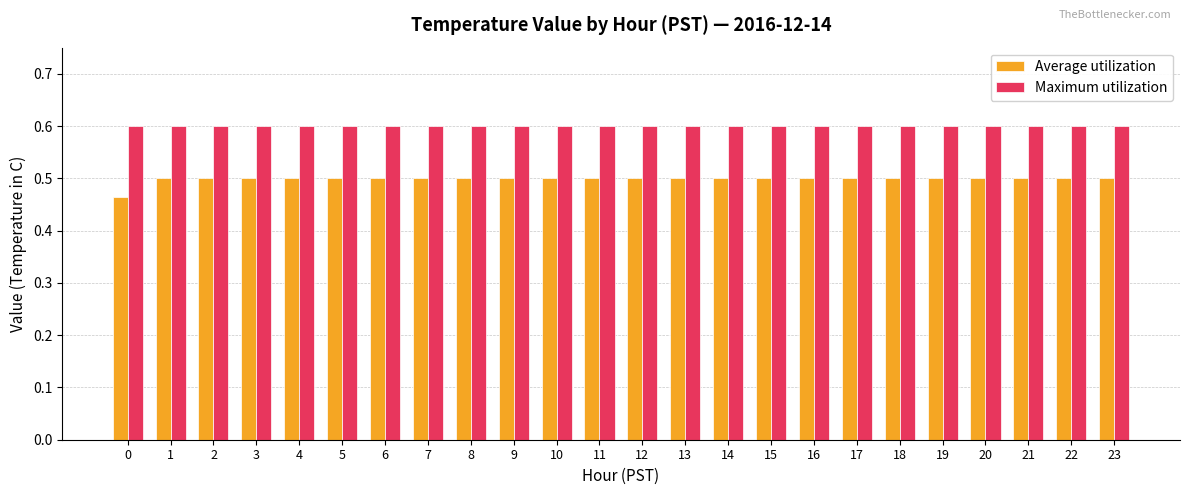

What are all the series names shown in the legend?

Average utilization, Maximum utilization